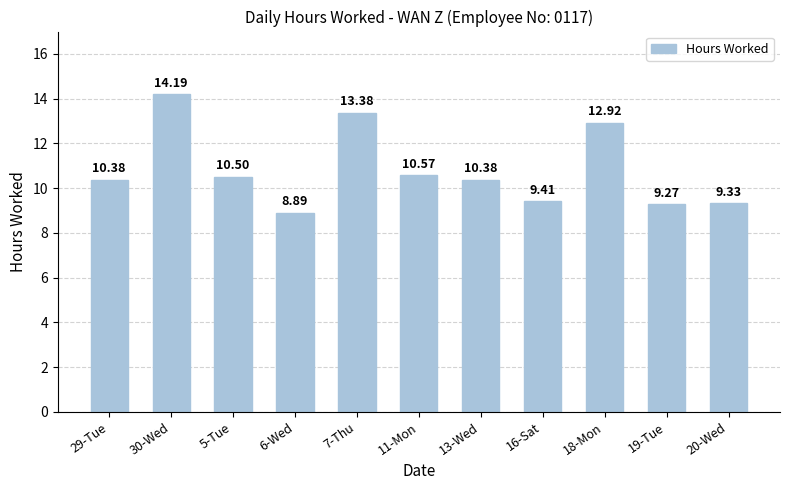

Reading left to right, what are all the values shown in this chart?

10.4	14.2	10.5	8.9	13.4	10.6	10.4	9.4	12.9	9.3	9.3